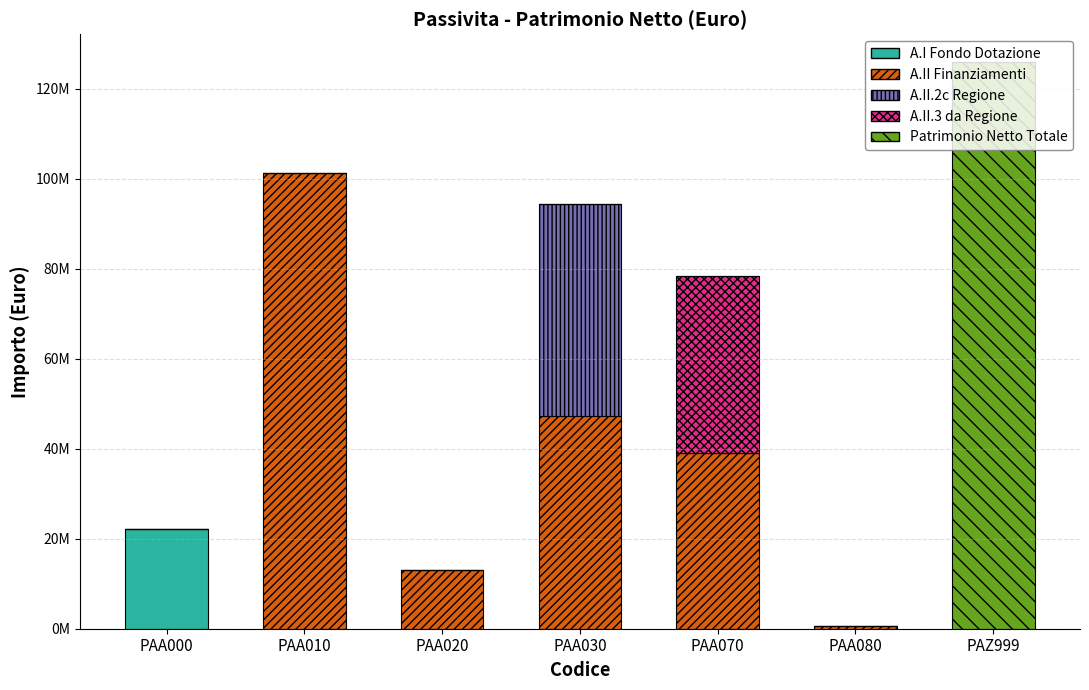

At PAA000, list the series in order from smallest to largest.

A.II Finanziamenti, A.II.2c Regione, A.II.3 da Regione, Patrimonio Netto Totale, A.I Fondo Dotazione